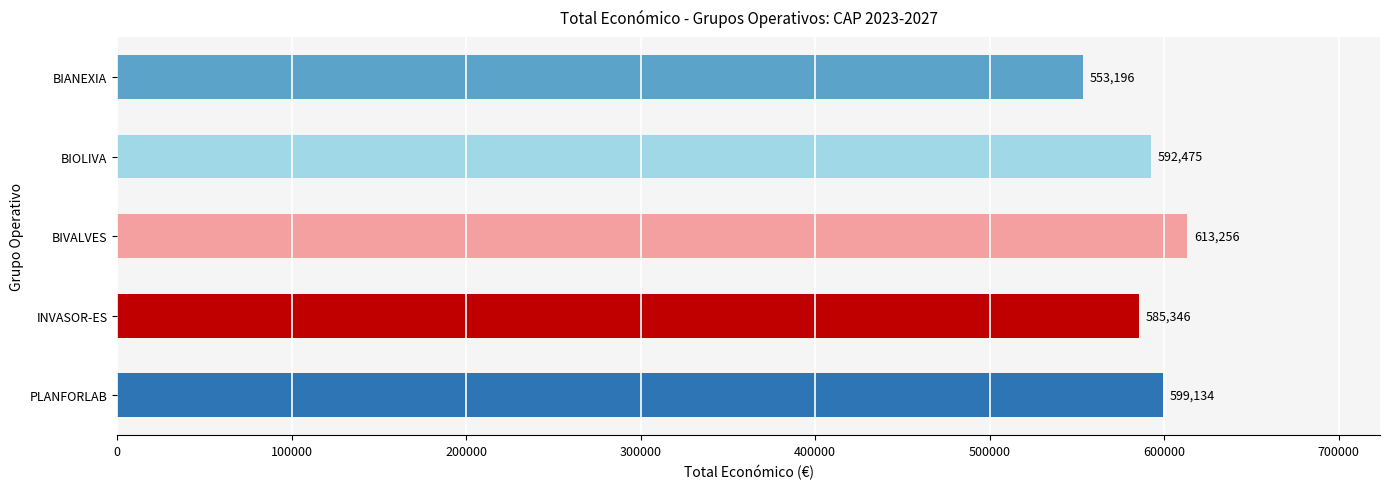

Rank the categories by value from highest to lowest.

BIVALVES, PLANFORLAB, BIOLIVA, INVASOR-ES, BIANEXIA